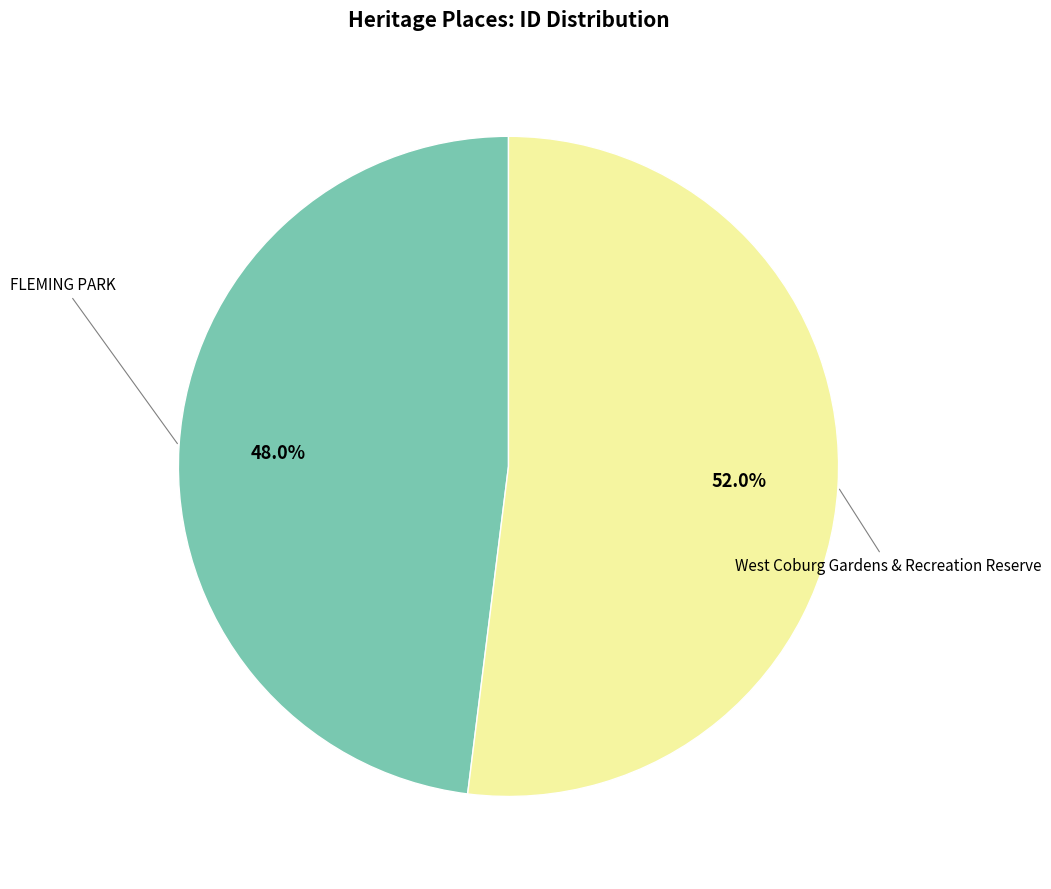

Is there any slice that represents more than half of the pie?

Yes